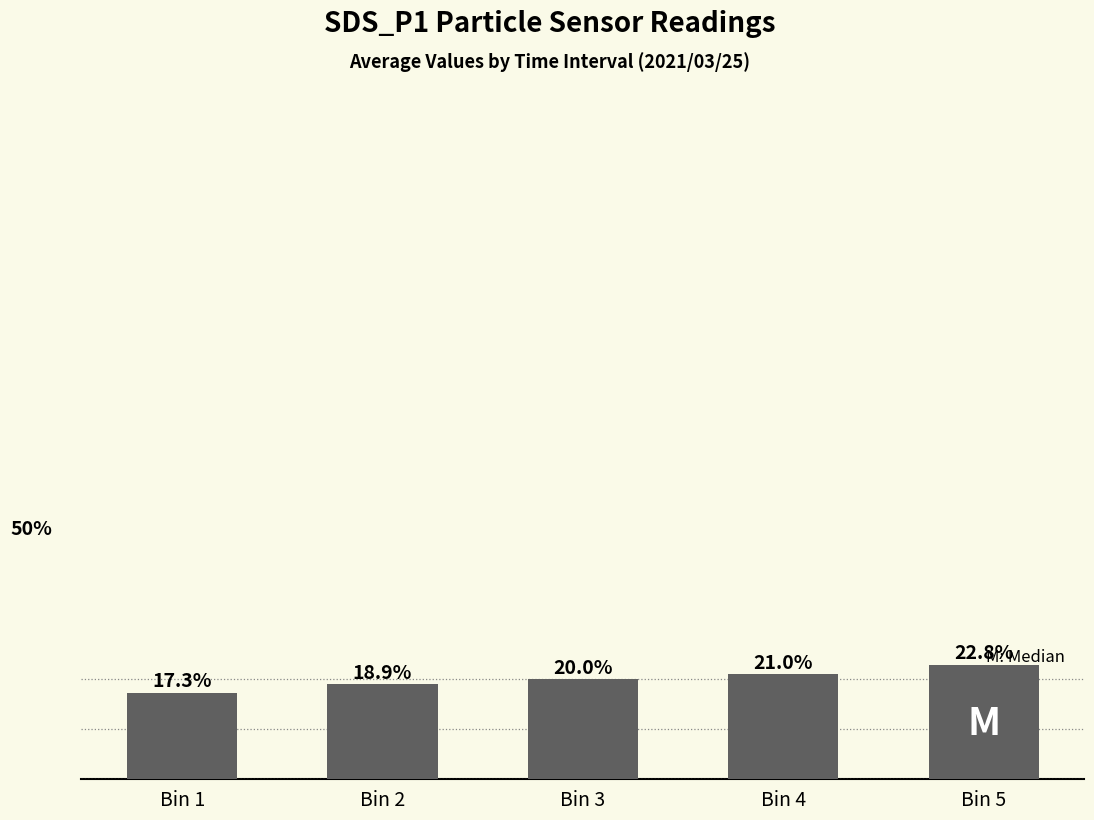

At which category does the chart reach its minimum across all series?

Bin 1